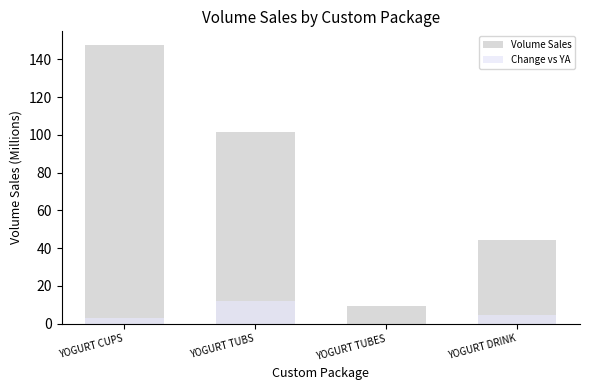

What is the difference between the Volume Sales values at YOGURT CUPS and YOGURT TUBES?

138.0